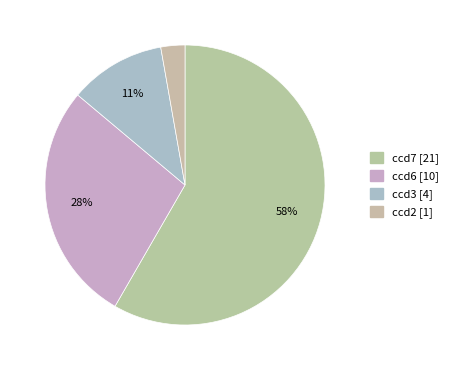

What is the ratio of the value at ccd6 to the value at ccd2?

10.0